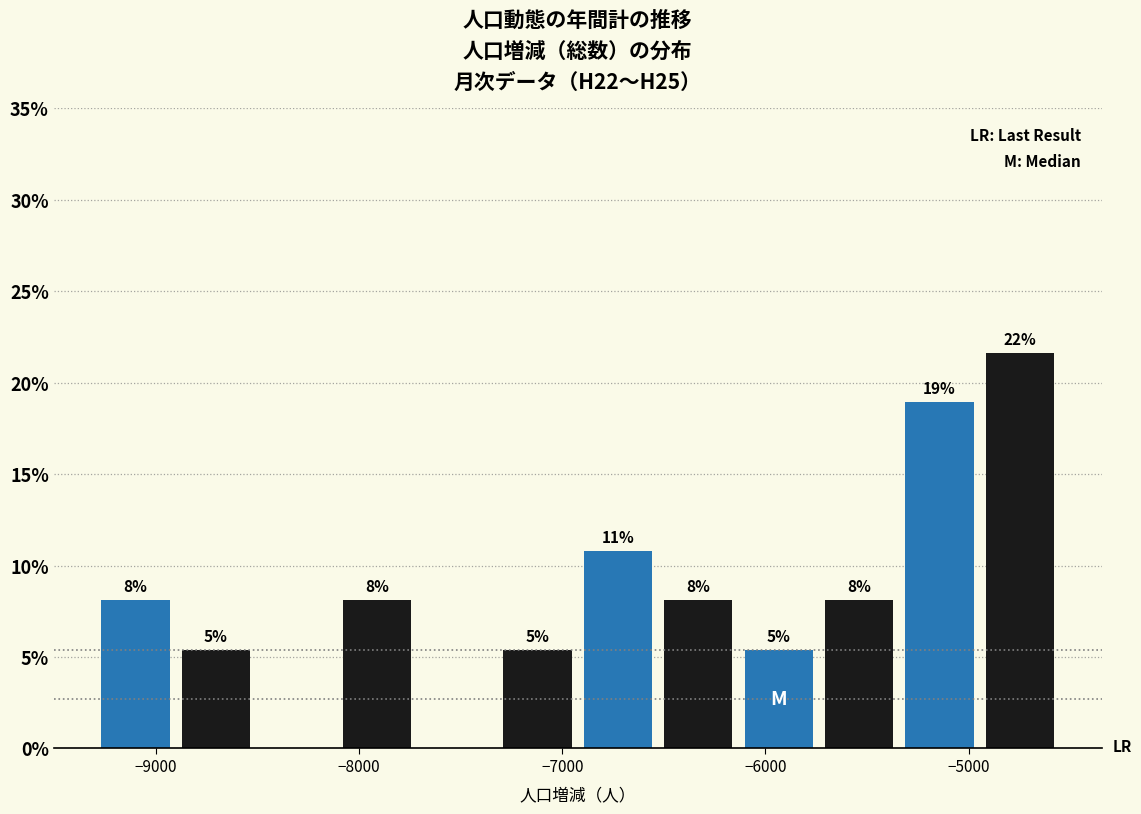

Read against the x-axis, roughly where is the centre of the tallest bar?

-4700